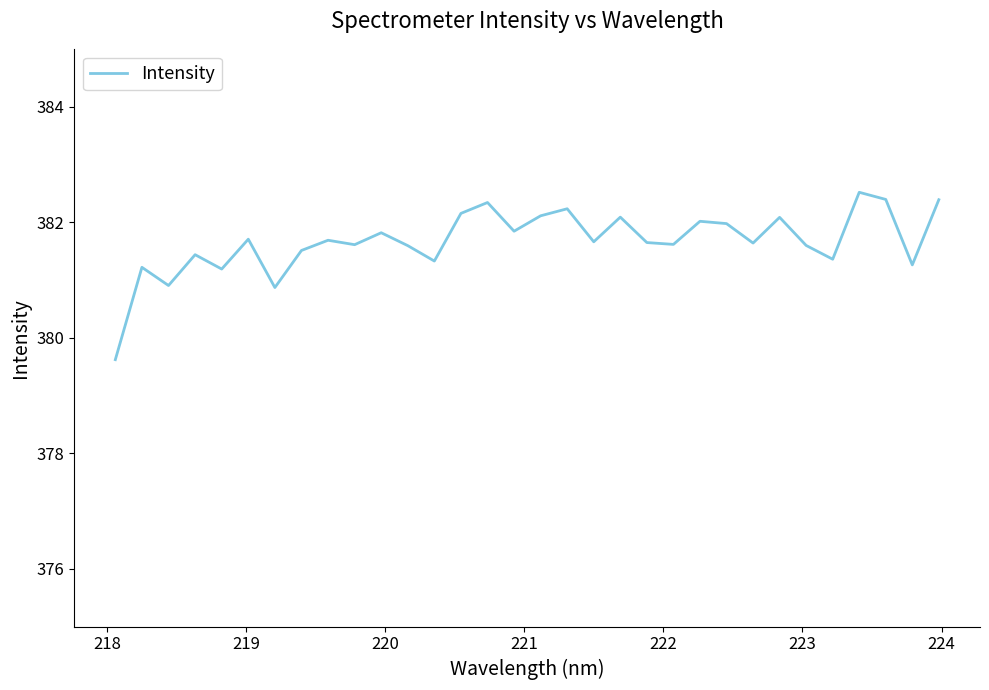

What is the greatest value displayed?

382.5